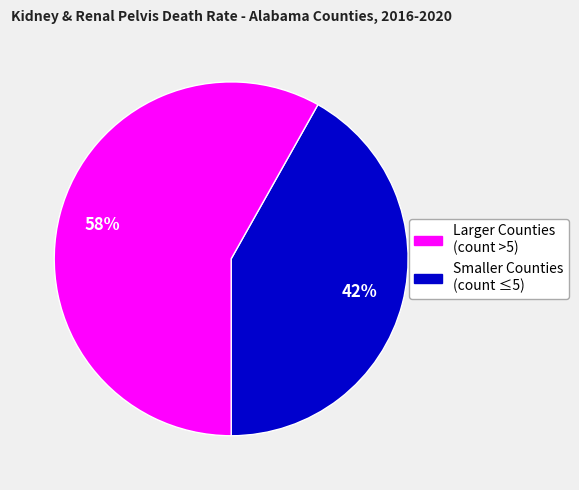

To the nearest percent, what is the average slice percentage?

50%